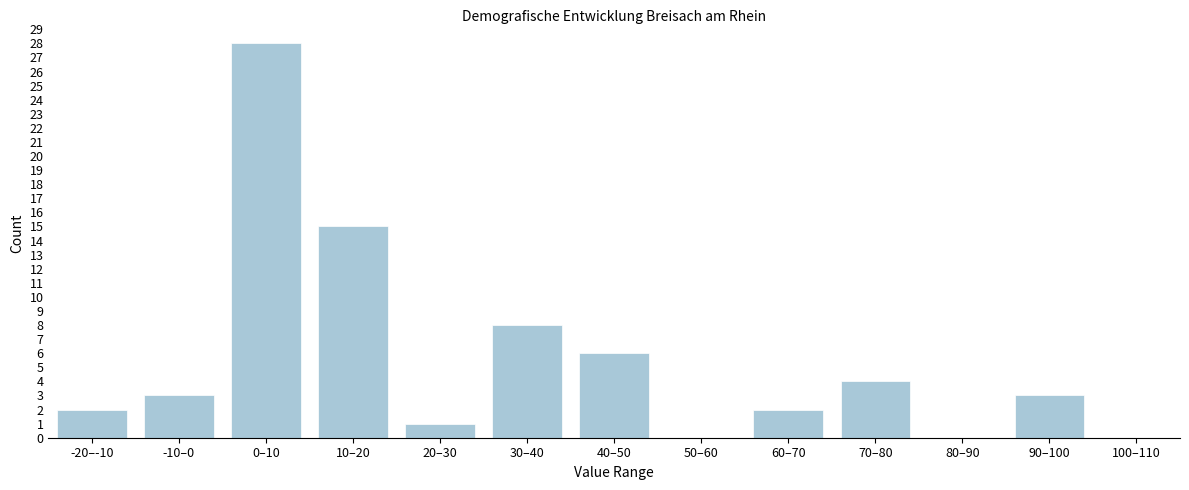

Reading left to right, list all the values displayed in this chart.

-20–-10=2	-10–0=3	0–10=28	10–20=15	20–30=1	30–40=8	40–50=6	50–60=0	60–70=2	70–80=4	80–90=0	90–100=3	100–110=0